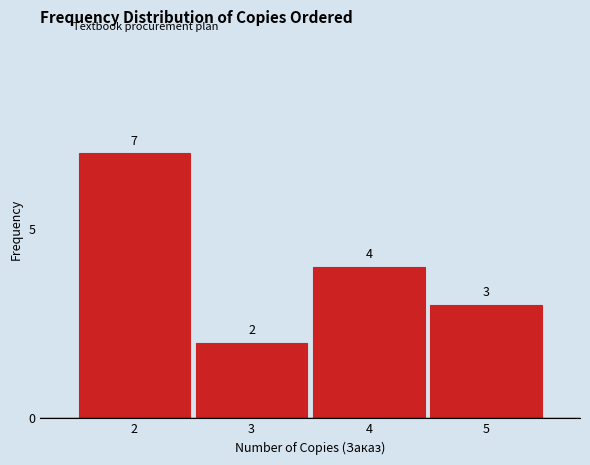

Which range on the x-axis has the tallest bar?

1.5 to 2.5